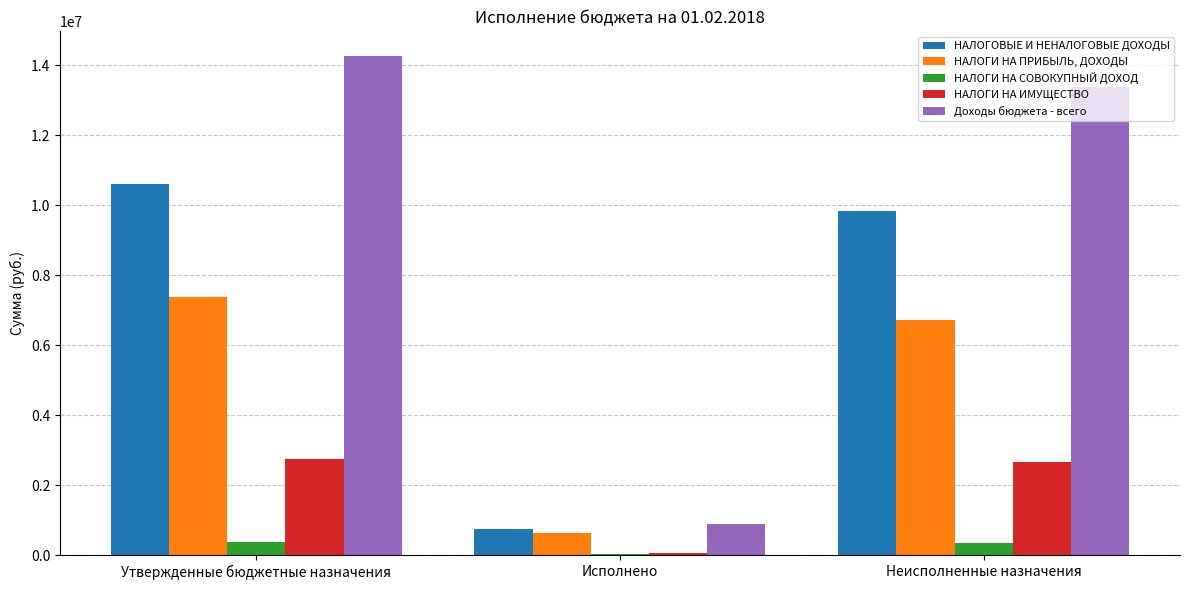

What is the average value of the НАЛОГОВЫЕ И НЕНАЛОГОВЫЕ ДОХОДЫ series?

7061466.7